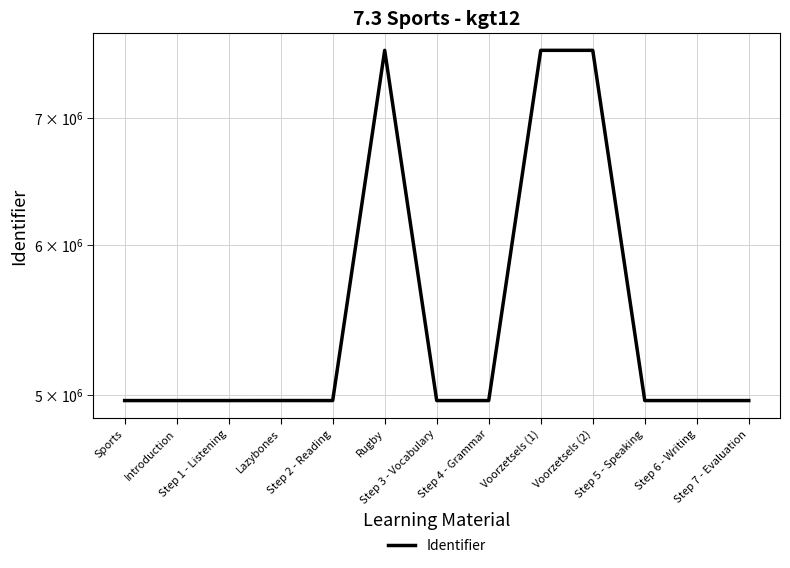

Is it true that the value at Lazybones is 8067776?

False